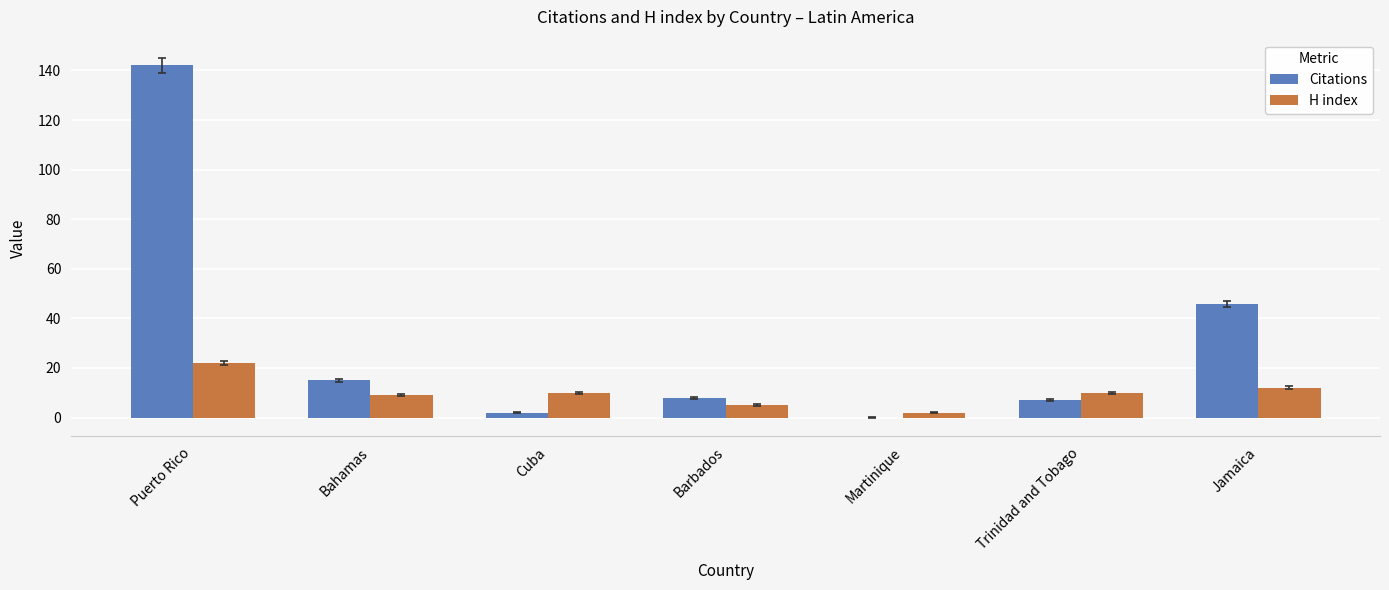

Is the value of Citations at Cuba greater than the value of H index at Jamaica?

No